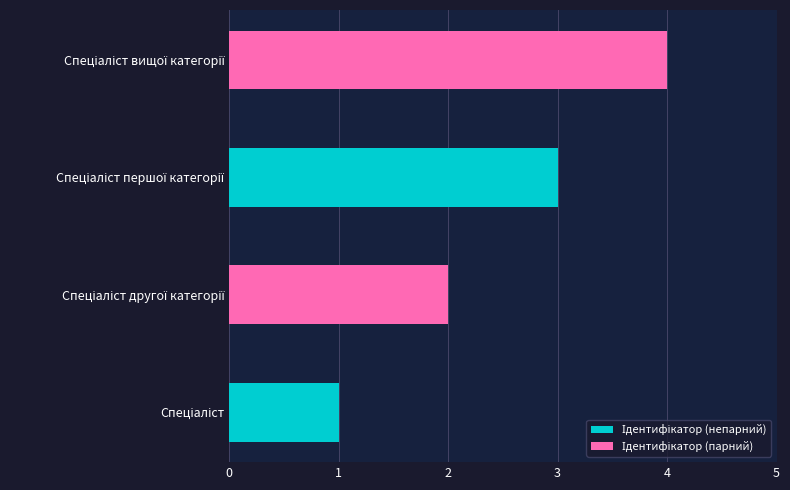

What is the maximum value shown in the chart?

4